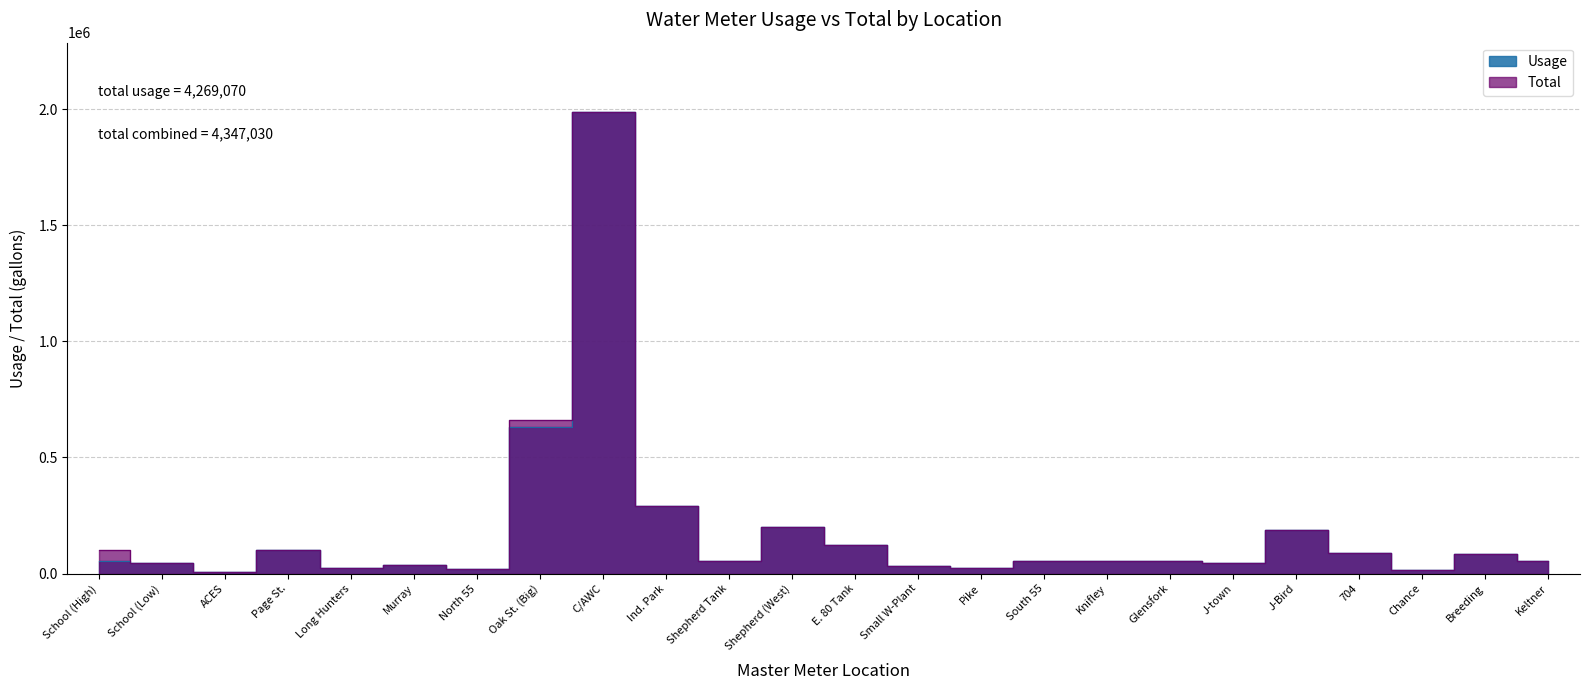

True or false: Usage and Total cross at least once.

False